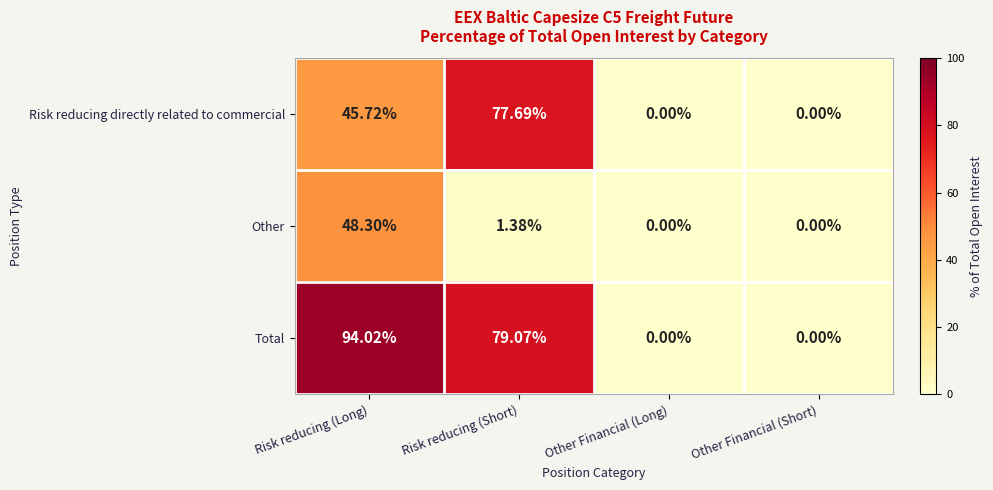

How many series are shown in this chart?

3